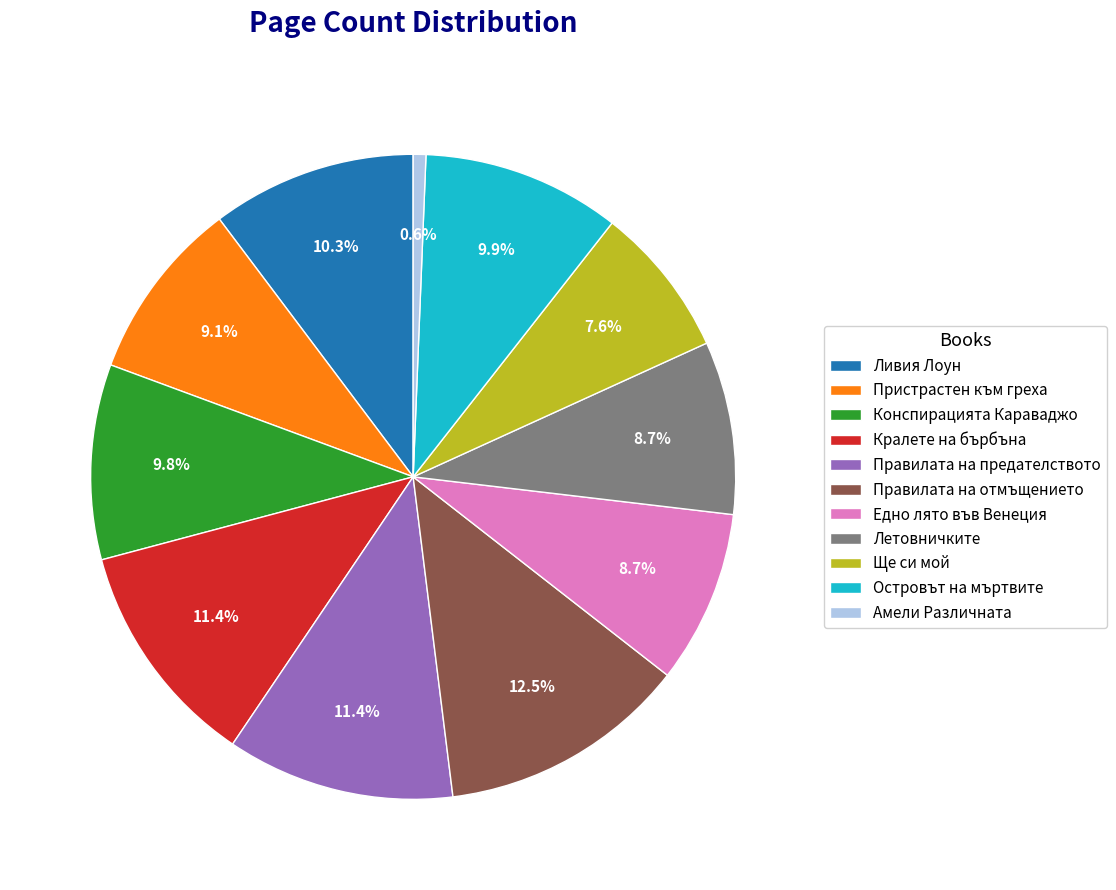

What is the ratio of the value at Ливия Лоун to the value at Правилата на предателството?

0.9